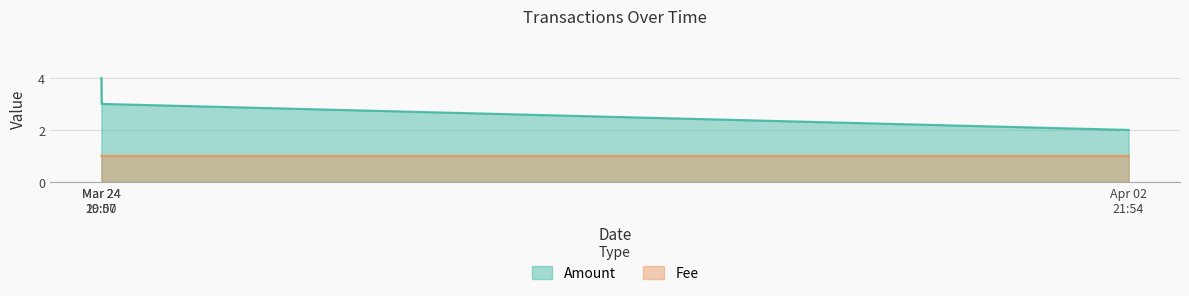

Which series has the largest range (max minus min)?

Amount